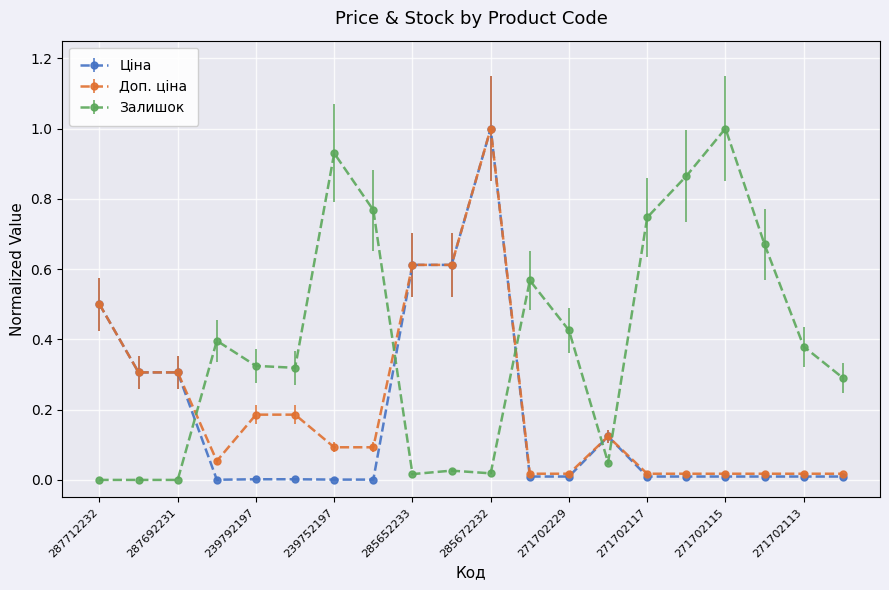

Rank the series by their average value, from lowest to highest.

Ціна, Доп. ціна, Залишок